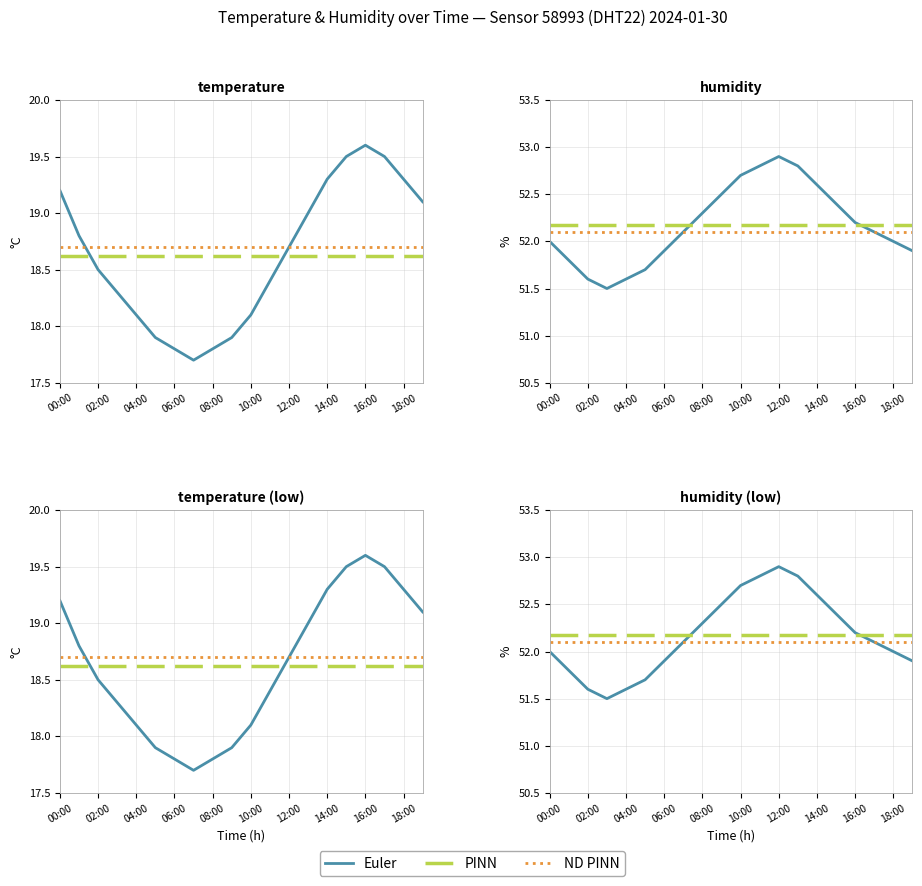

What is the approximate value of ND PINN at 10:00?

52.1